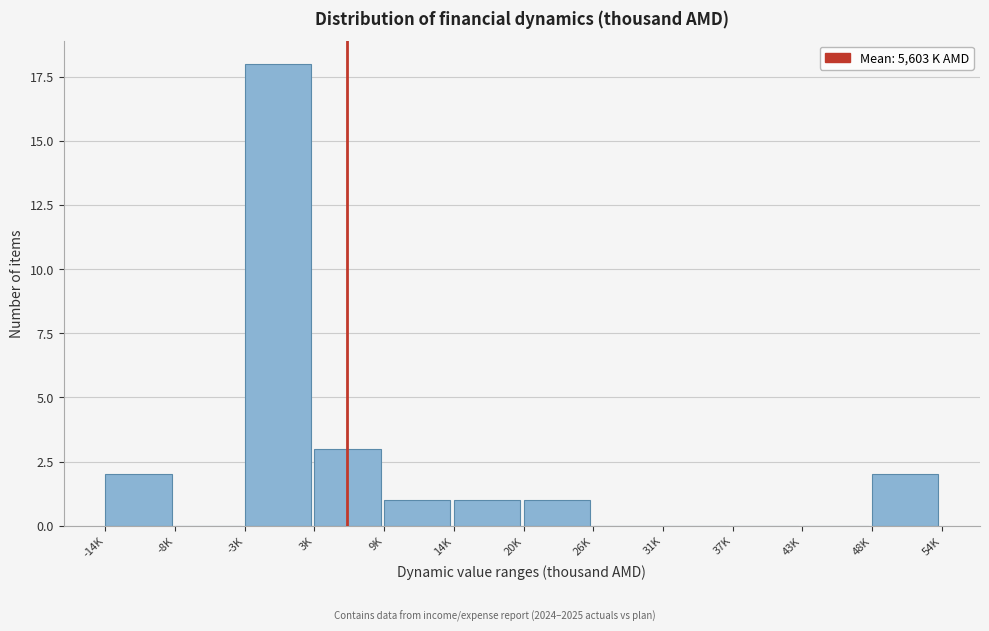

Reading right to left, extract all data points from this chart.

48K=2	43K=0	37K=0	31K=0	26K=0	20K=1	14K=1	9K=1	3K=3	-3K=18	-8K=0	-14K=2